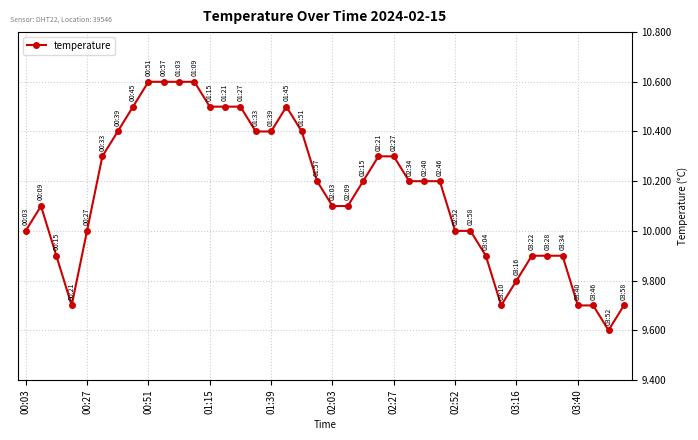

What is the average value?

10.2